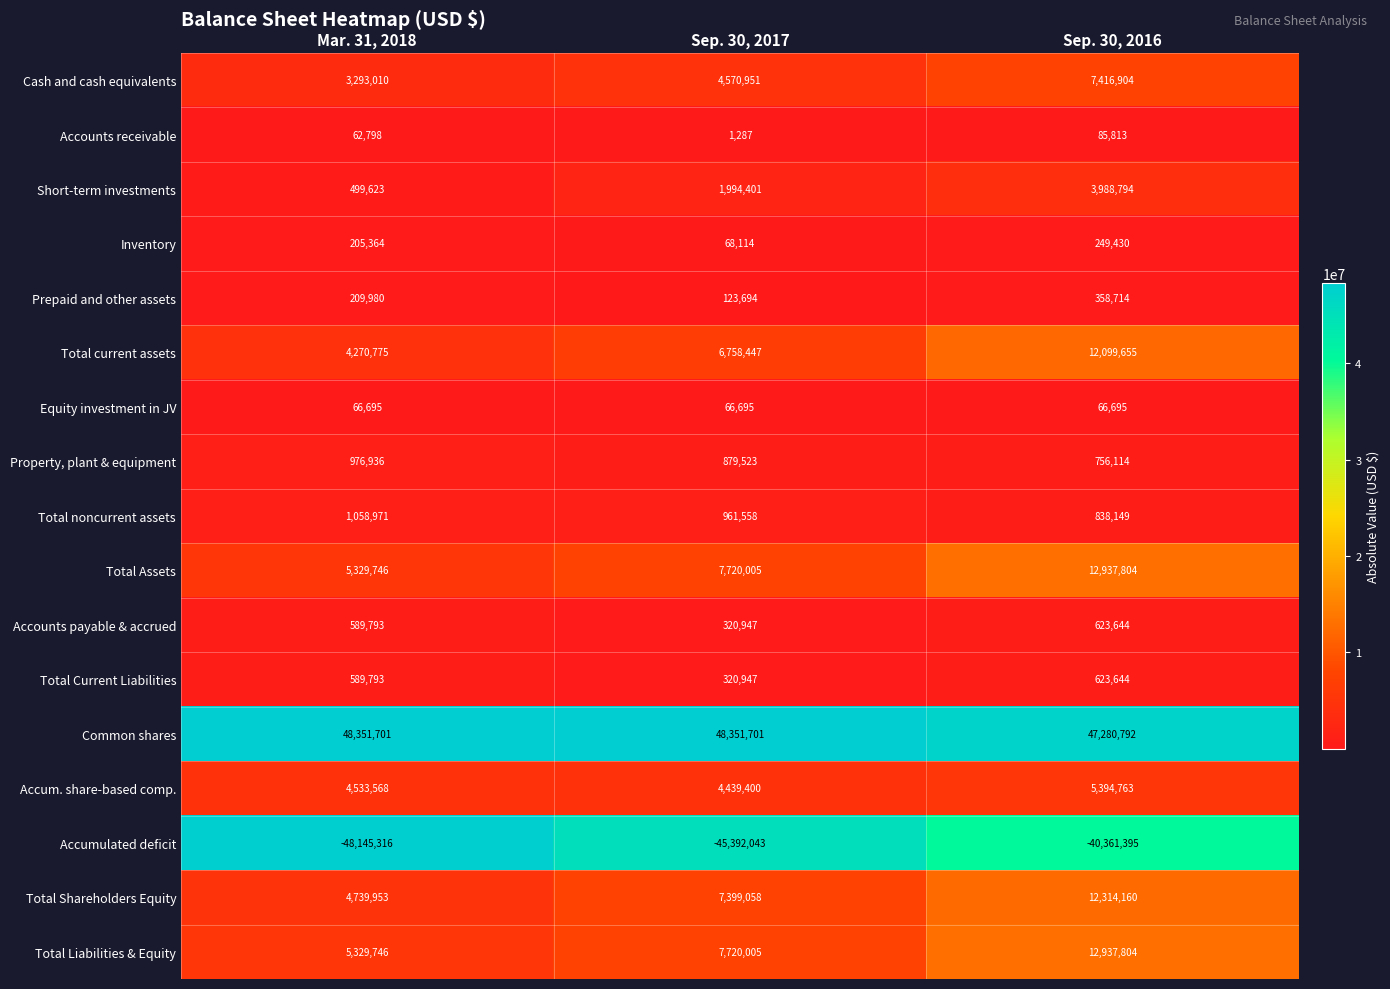

At which category does the chart reach its minimum across all series?

Mar. 31, 2018